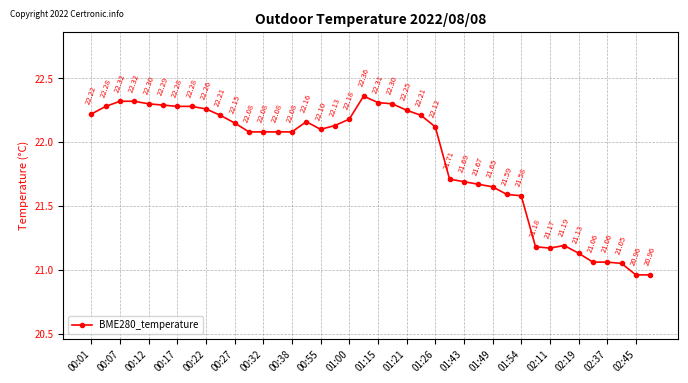

How many data points are above 22?

25